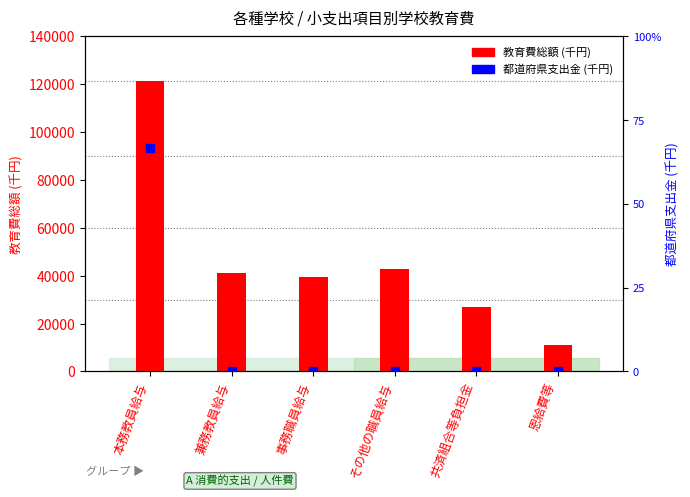

At which category is the sum across all series the highest?

本務教員給与